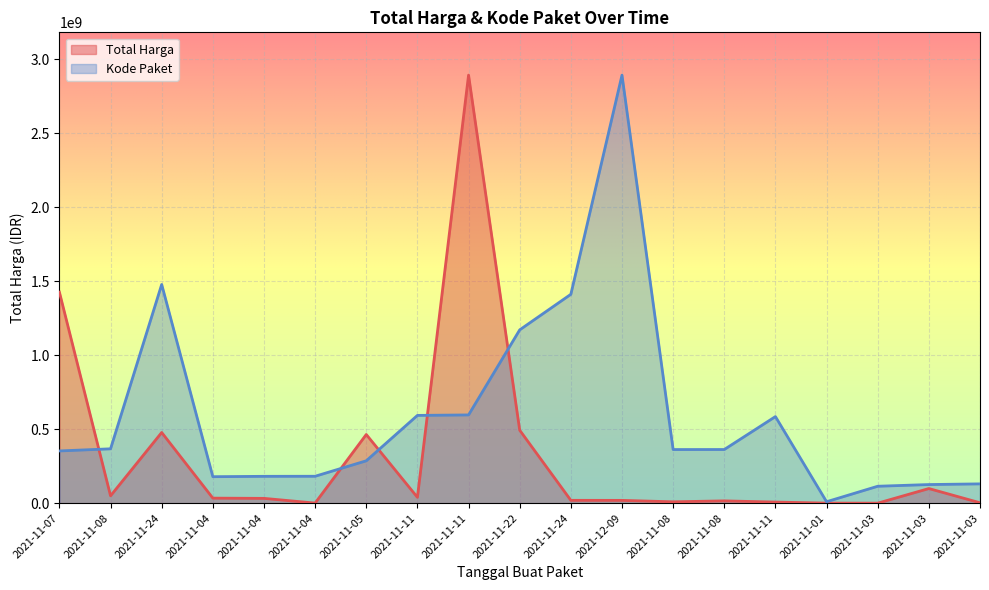

At how many categories does at least one series exceed 121587099?

17